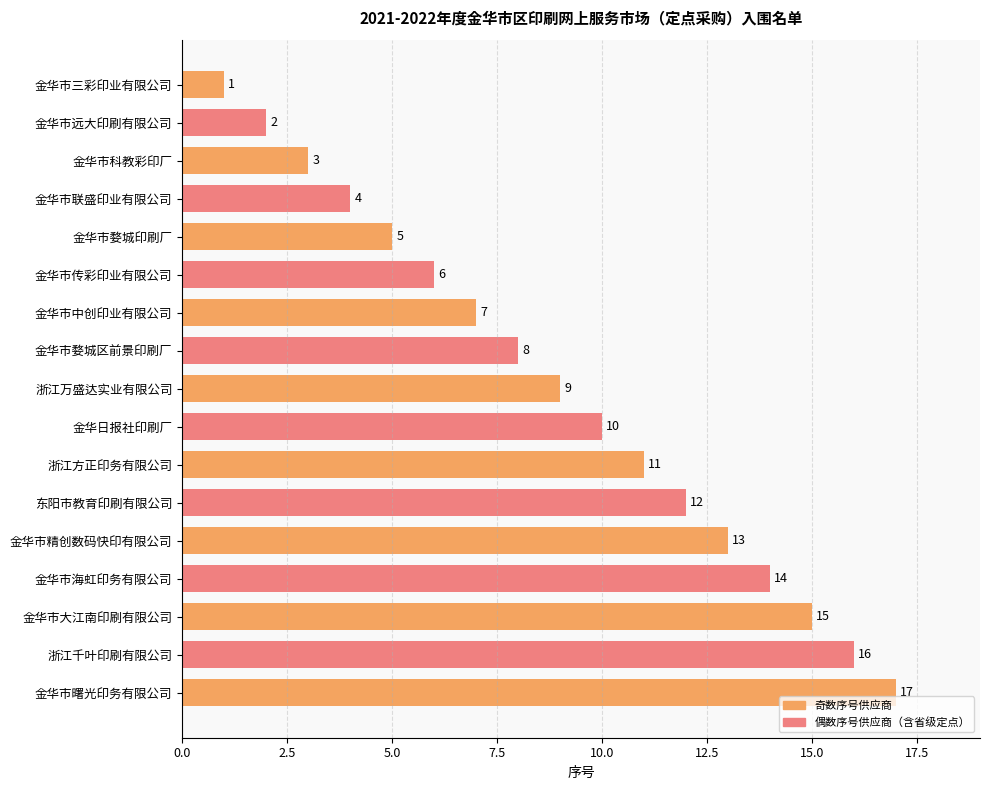

Rank the categories by value from highest to lowest.

金华市曙光印务有限公司, 浙江千叶印刷有限公司, 金华市大江南印刷有限公司, 金华市海虹印务有限公司, 金华市精创数码快印有限公司, 东阳市教育印刷有限公司, 浙江方正印务有限公司, 金华日报社印刷厂, 浙江万盛达实业有限公司, 金华市婺城区前景印刷厂, 金华市中创印业有限公司, 金华市传彩印业有限公司, 金华市婺城印刷厂, 金华市联盛印业有限公司, 金华市科教彩印厂, 金华市远大印刷有限公司, 金华市三彩印业有限公司